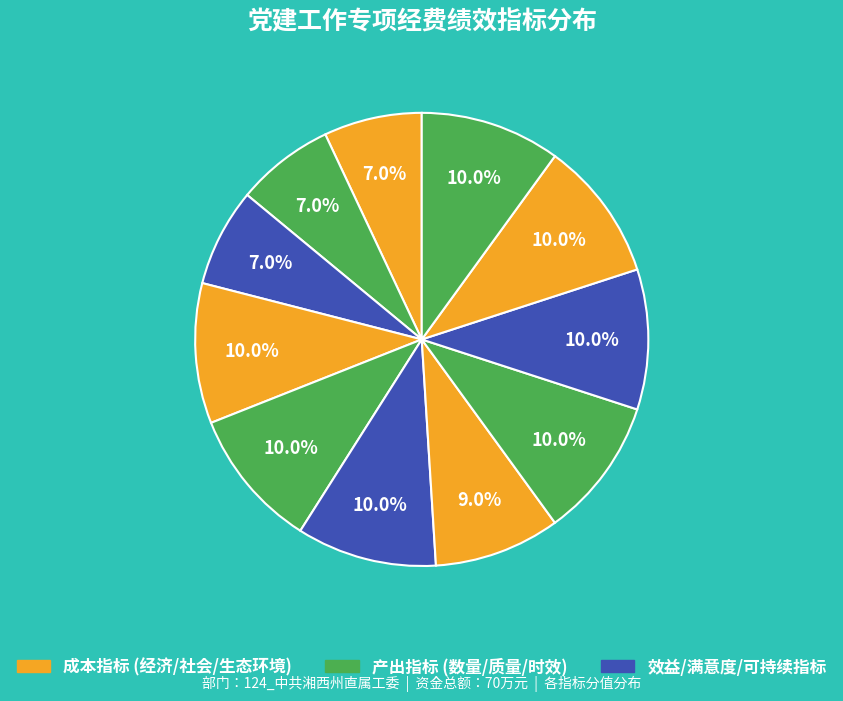

Is there a majority slice in this chart?

No